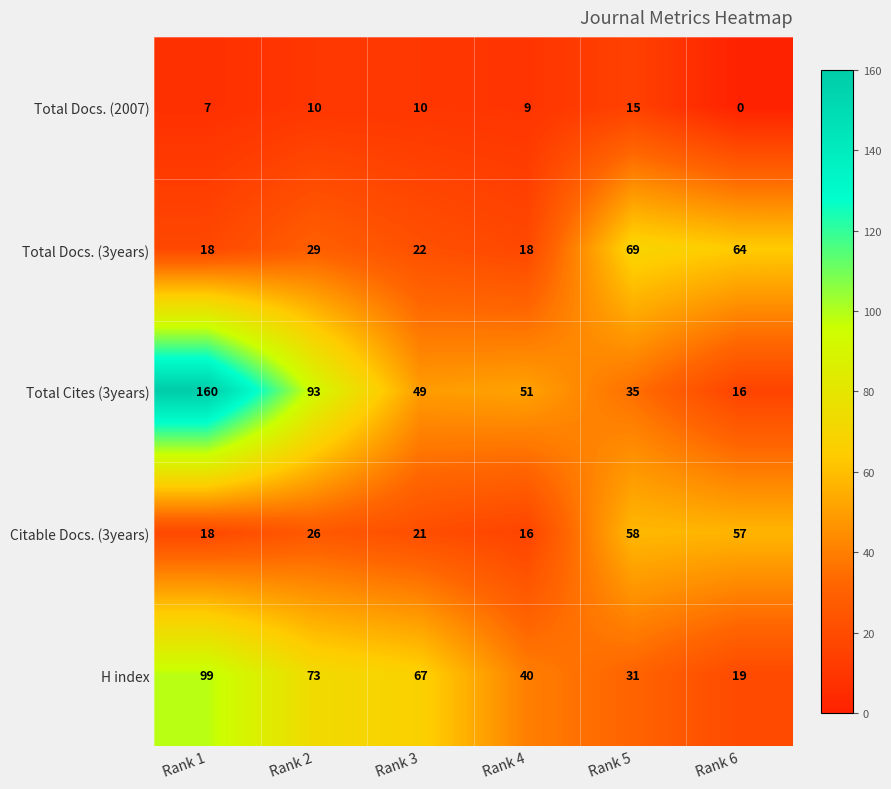

Reading right to left, transcribe all the data shown in this chart.

Total Docs. (2007): Rank 6=0	Rank 5=15	Rank 4=9	Rank 3=10	Rank 2=10	Rank 1=7
Total Docs. (3years): Rank 6=64	Rank 5=69	Rank 4=18	Rank 3=22	Rank 2=29	Rank 1=18
Total Cites (3years): Rank 6=16	Rank 5=35	Rank 4=51	Rank 3=49	Rank 2=93	Rank 1=160
Citable Docs. (3years): Rank 6=57	Rank 5=58	Rank 4=16	Rank 3=21	Rank 2=26	Rank 1=18
H index: Rank 6=19	Rank 5=31	Rank 4=40	Rank 3=67	Rank 2=73	Rank 1=99